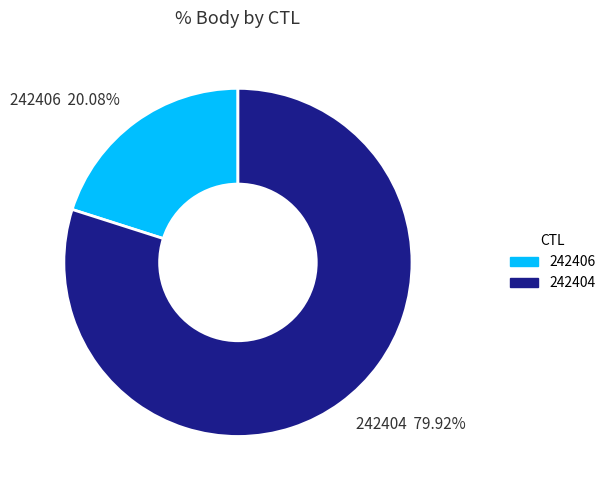

How much of the chart is everything except 242406?

79.9%